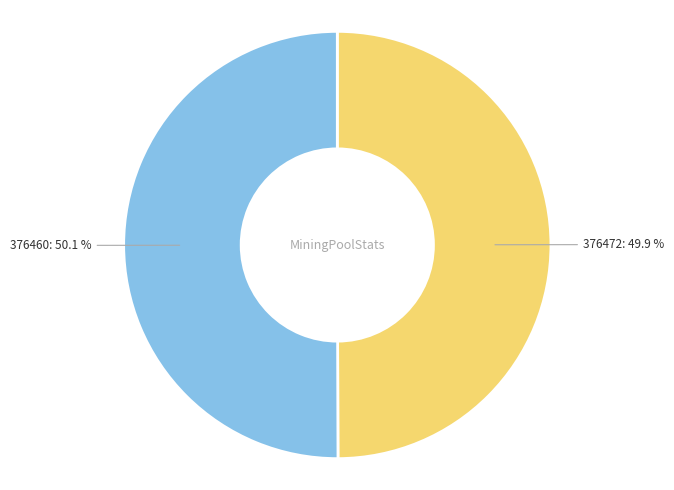

To the nearest percent, what is the average slice percentage?

50%